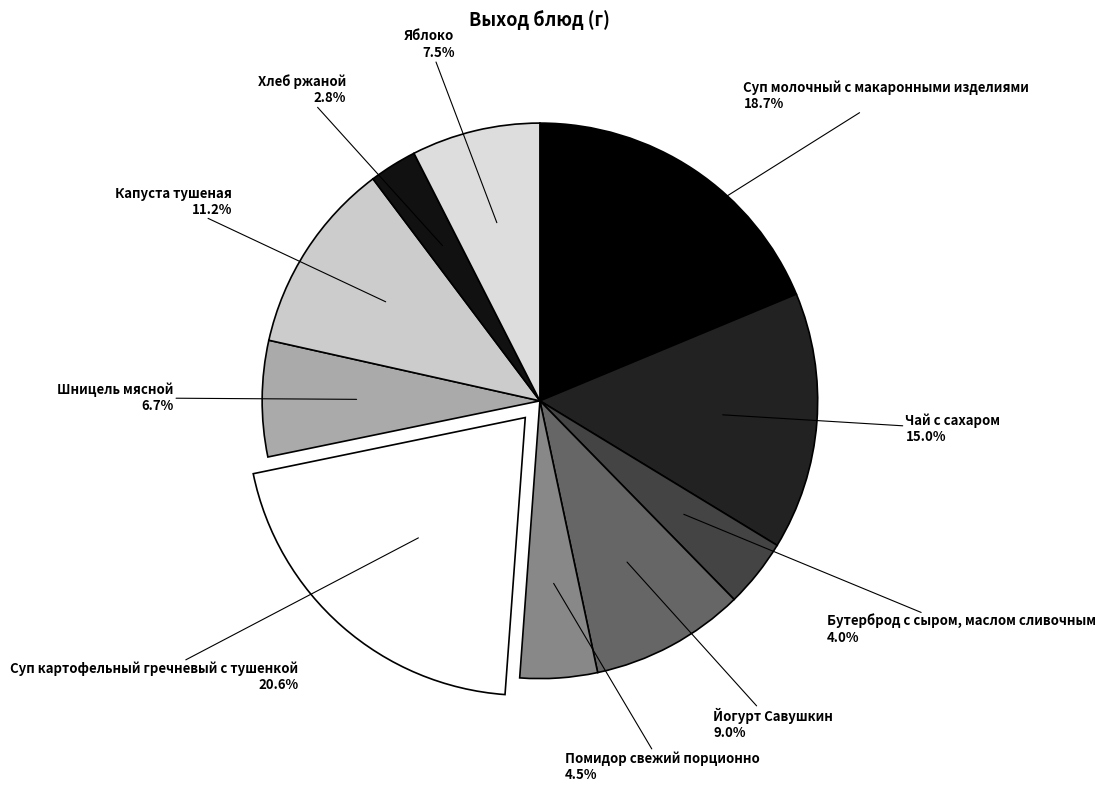

To the nearest percent, what is the average slice percentage?

10%